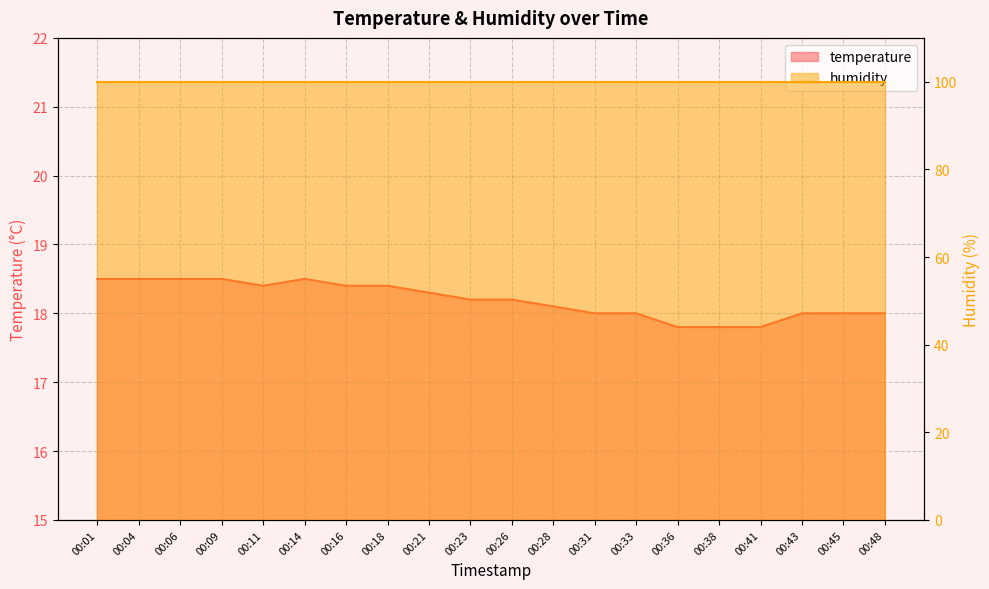

Does the chart have visible grid lines?

Yes